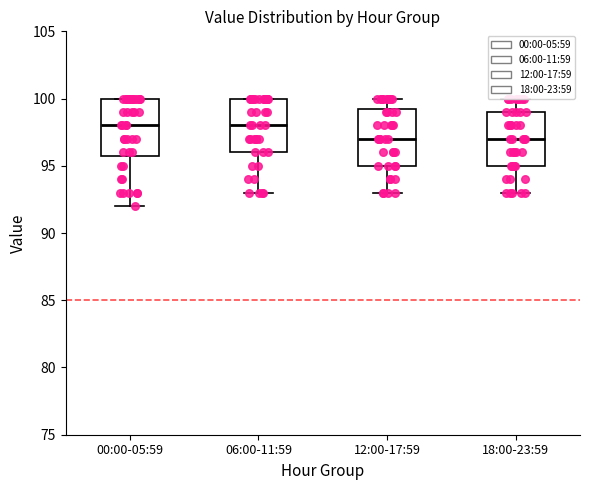

Where is the lower edge of the box for 00:00-05:59 on the y-axis? The values are not printed on the chart, so give them approximately, as read against the axis.

96.0